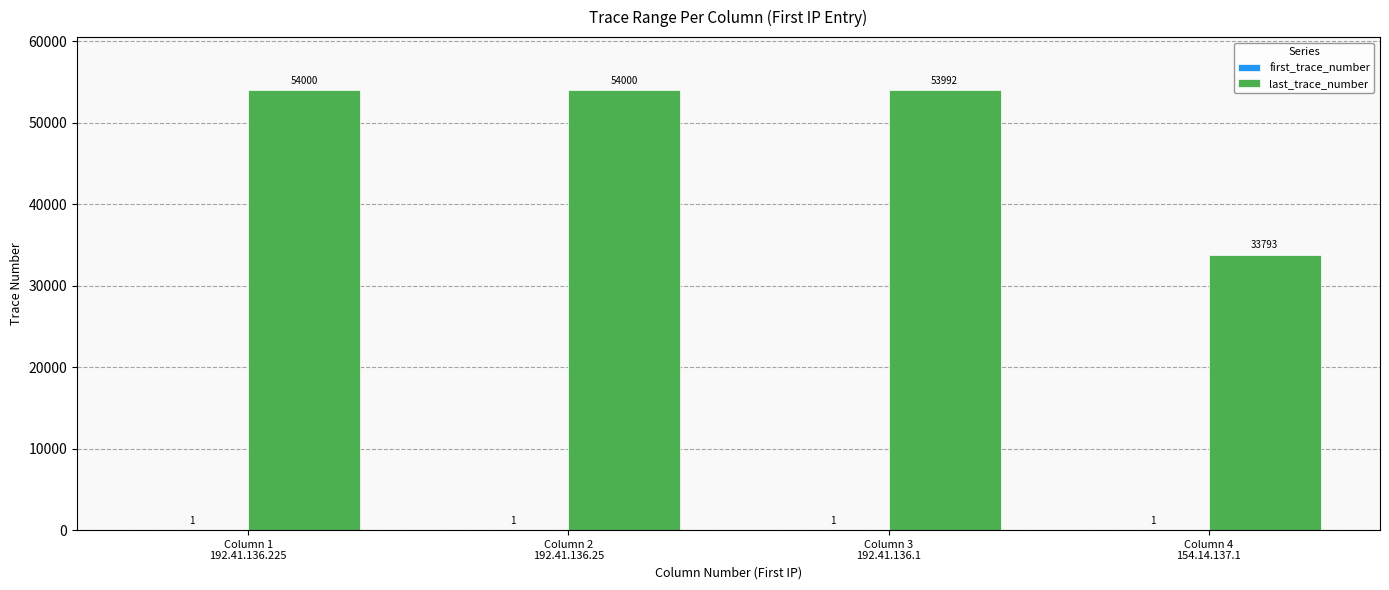

Which series has the largest total across all categories?

last_trace_number